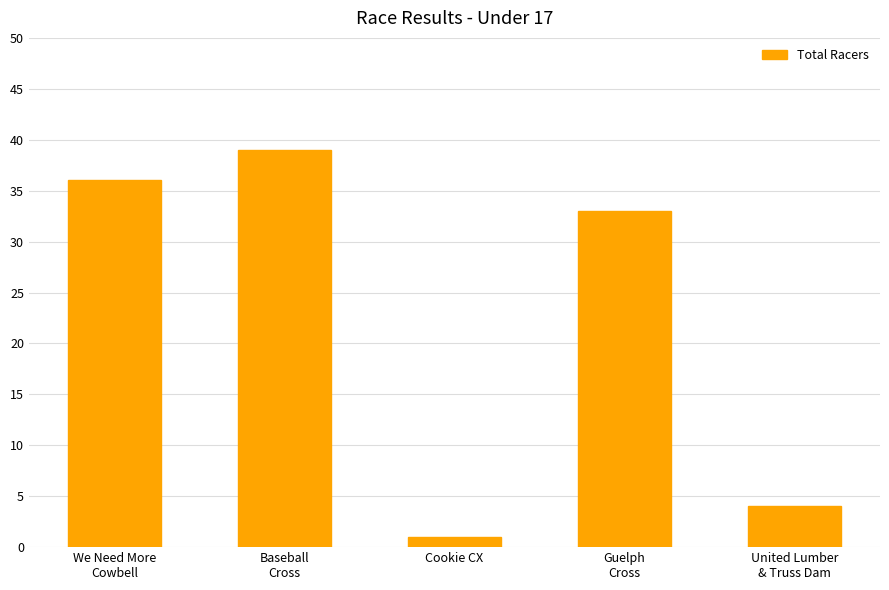

What is the change in value from Baseball
Cross to Cookie CX?

-38